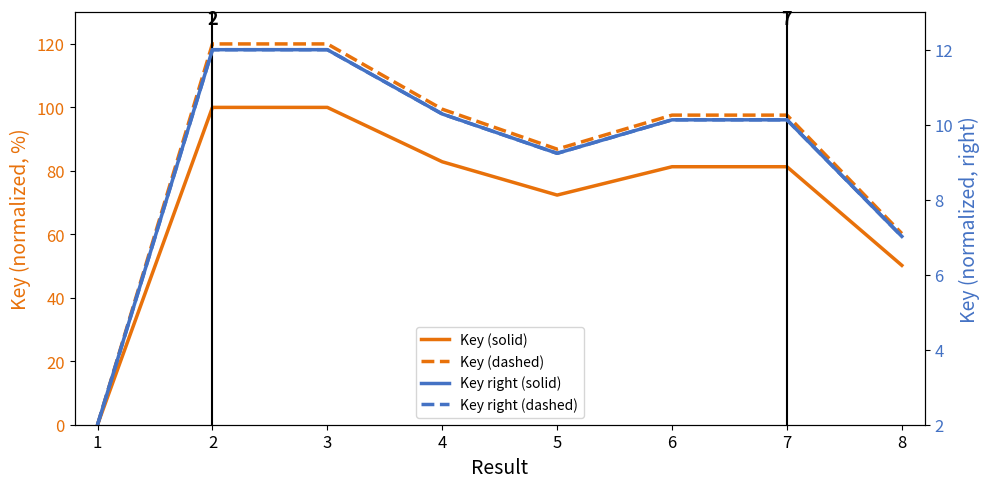

True or false: Key right (dashed) has more than 1 points higher than both neighbors.

True